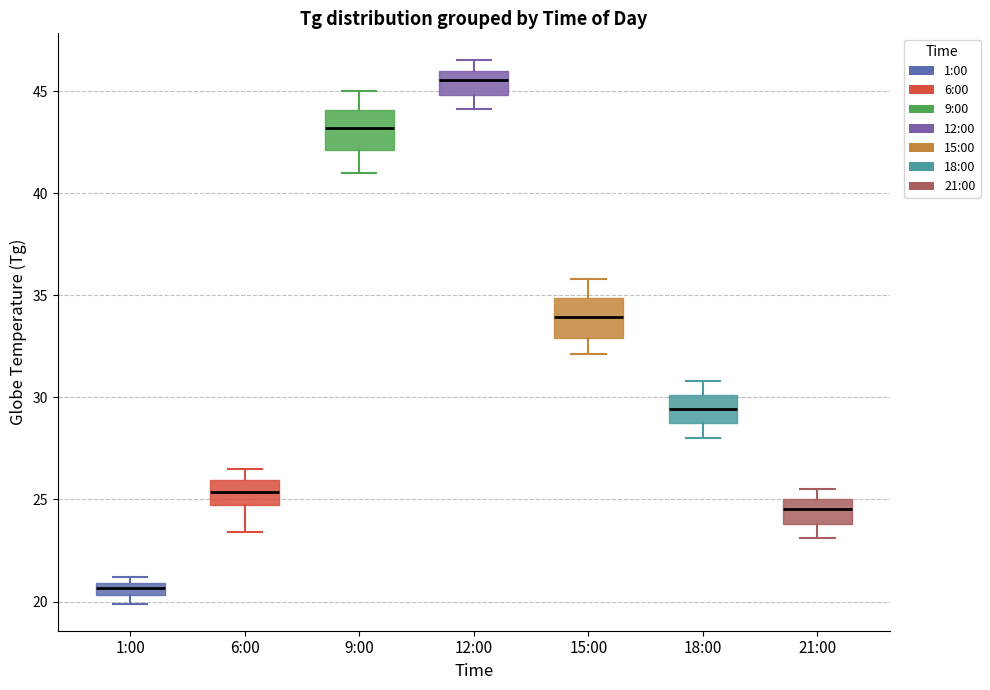

Where does the upper whisker of the box for 6:00 end on the y-axis? The values are not printed on the chart, so give them approximately, as read against the axis.

26.5